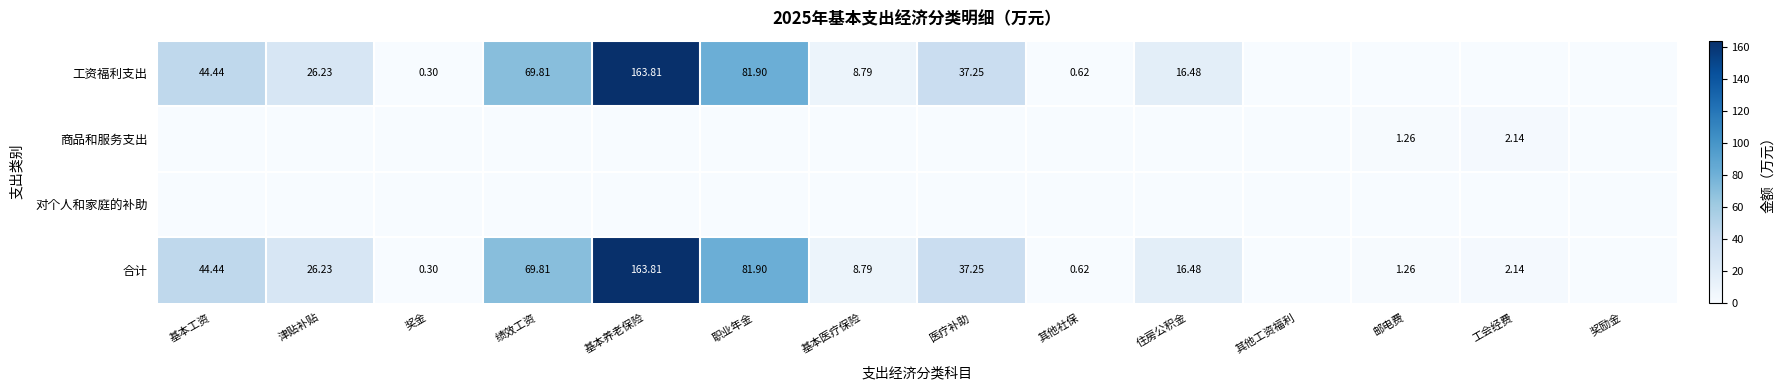

Which series has the largest total across all categories?

合计